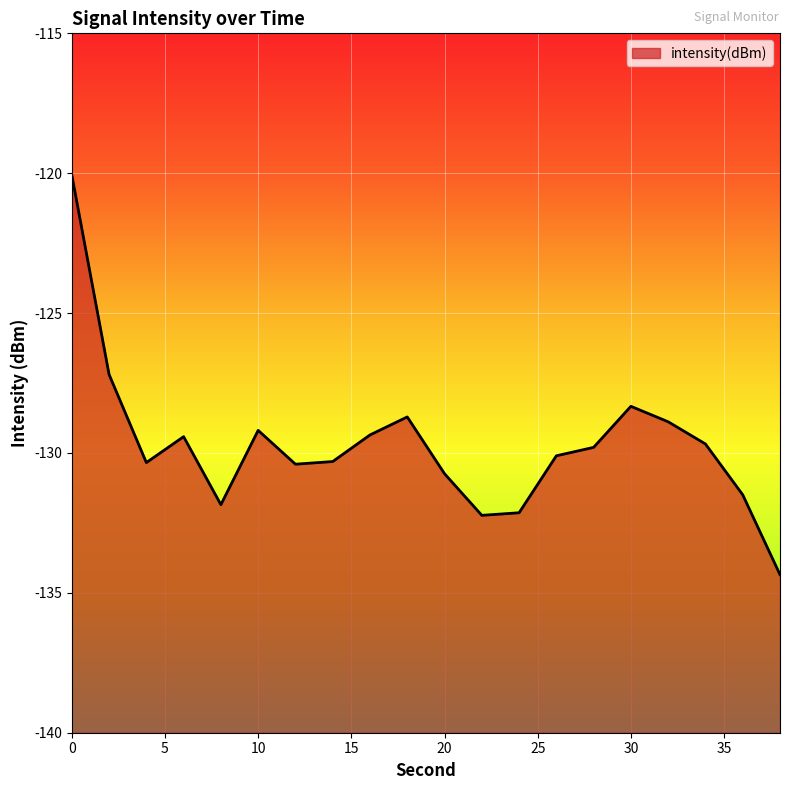

How many interior local valleys (lower than both neighbors) does the data have?

4